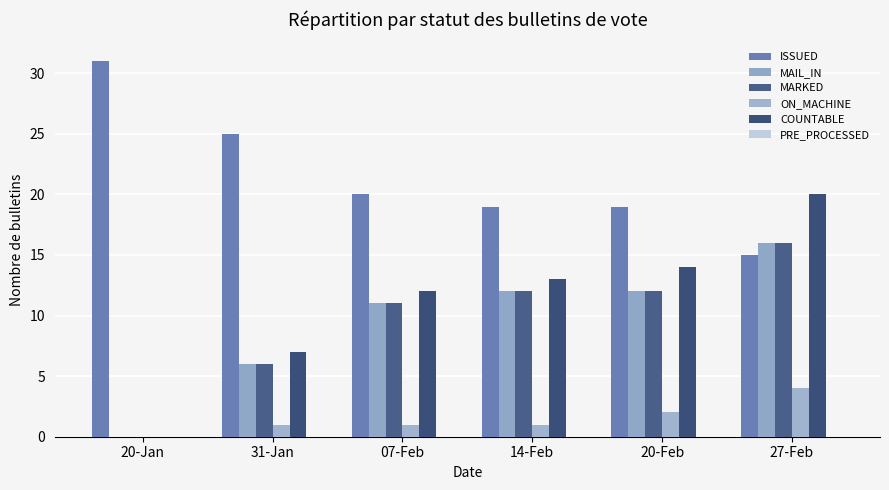

Reading left to right, list all the values displayed in this chart.

ISSUED: 31	25	20	19	19	15
MAIL_IN: 0	6	11	12	12	16
MARKED: 0	6	11	12	12	16
ON_MACHINE: 0	1	1	1	2	4
COUNTABLE: 0	7	12	13	14	20
PRE_PROCESSED: 0	0	0	0	0	0